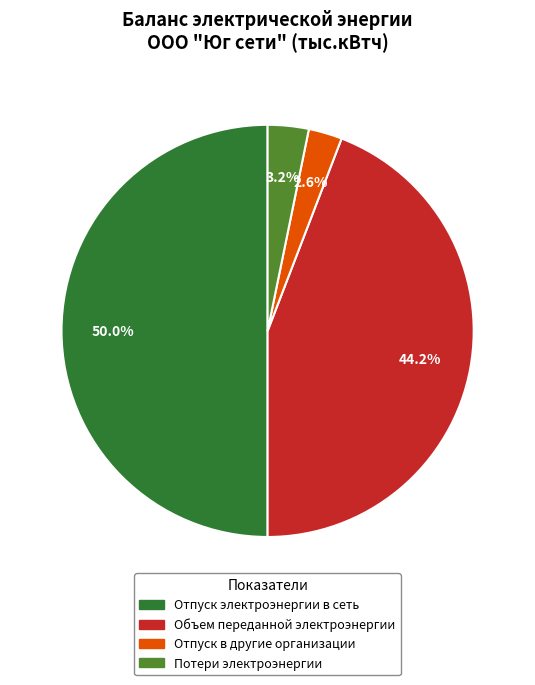

Does Объем переданной электроэнергии account for over 50% of the chart?

No